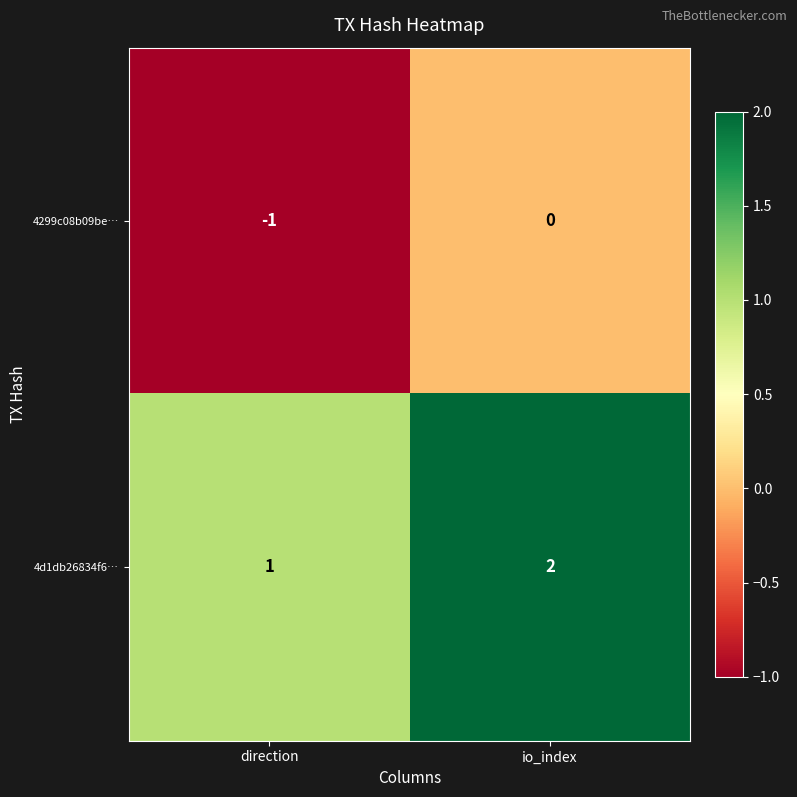

True or false: 4299c08b09be… has a value of -1 at direction.

True